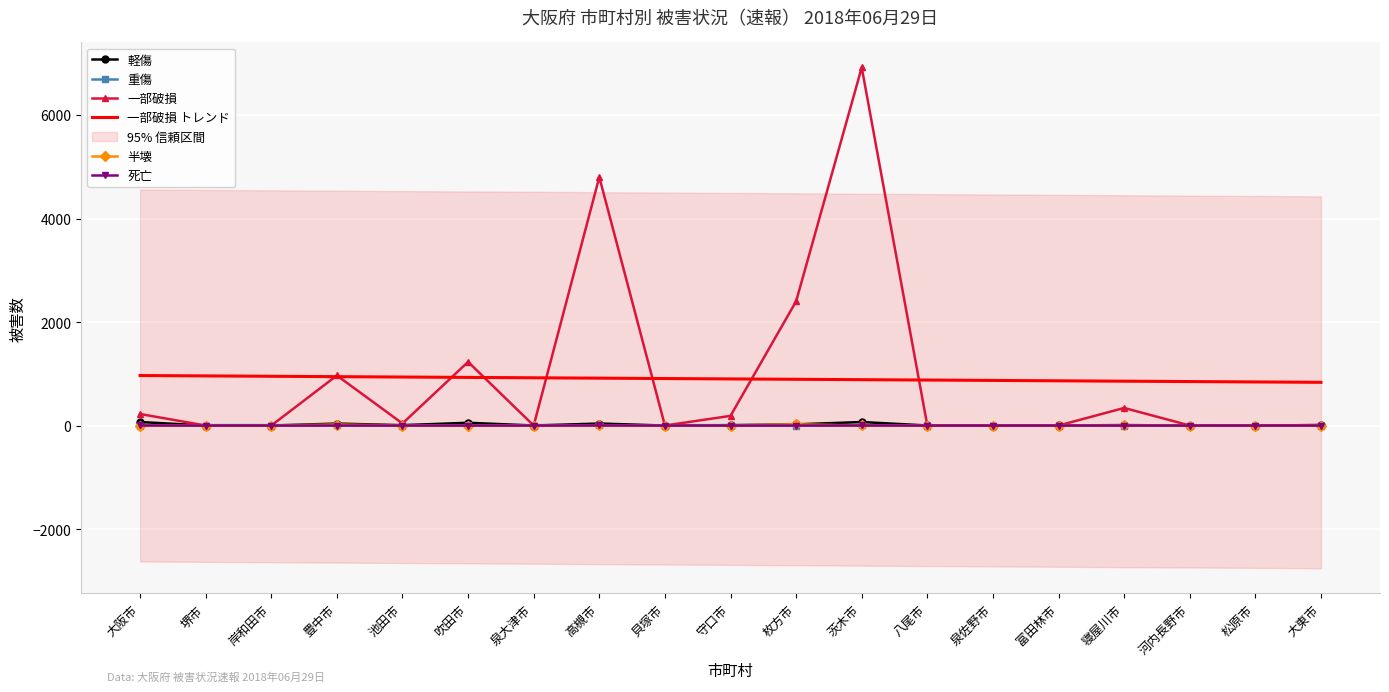

True or false: 重傷 and 一部破損 トレンド cross at least once.

False